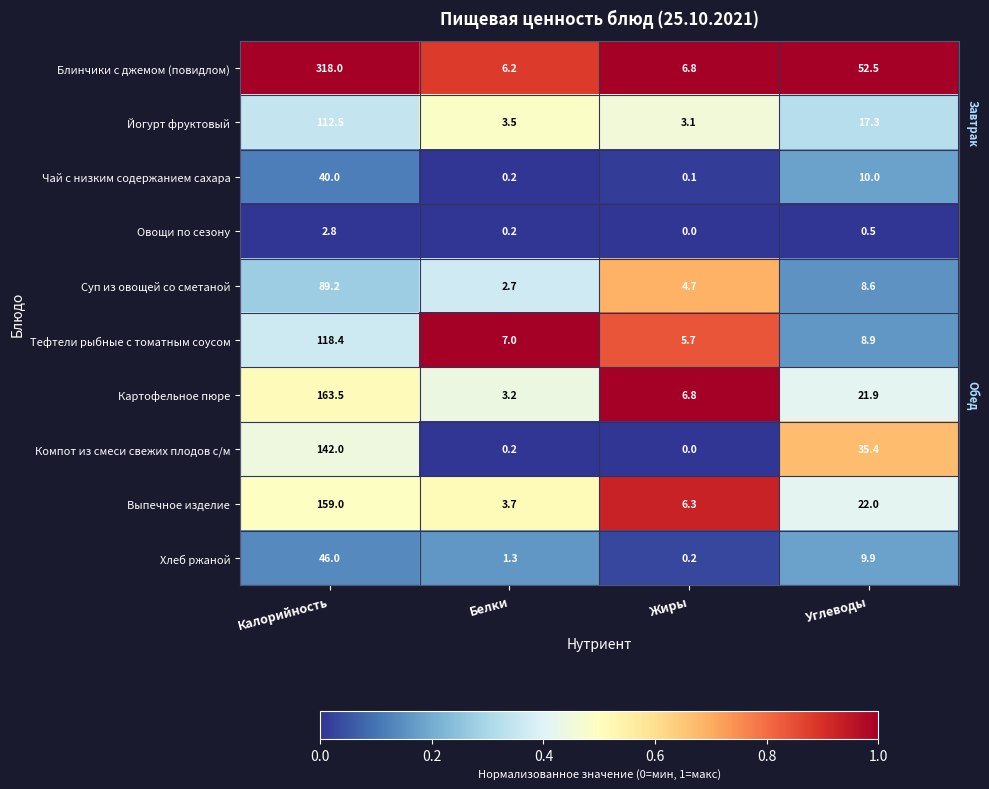

Which series has the largest range (max minus min)?

Блинчики с джемом (повидлом)